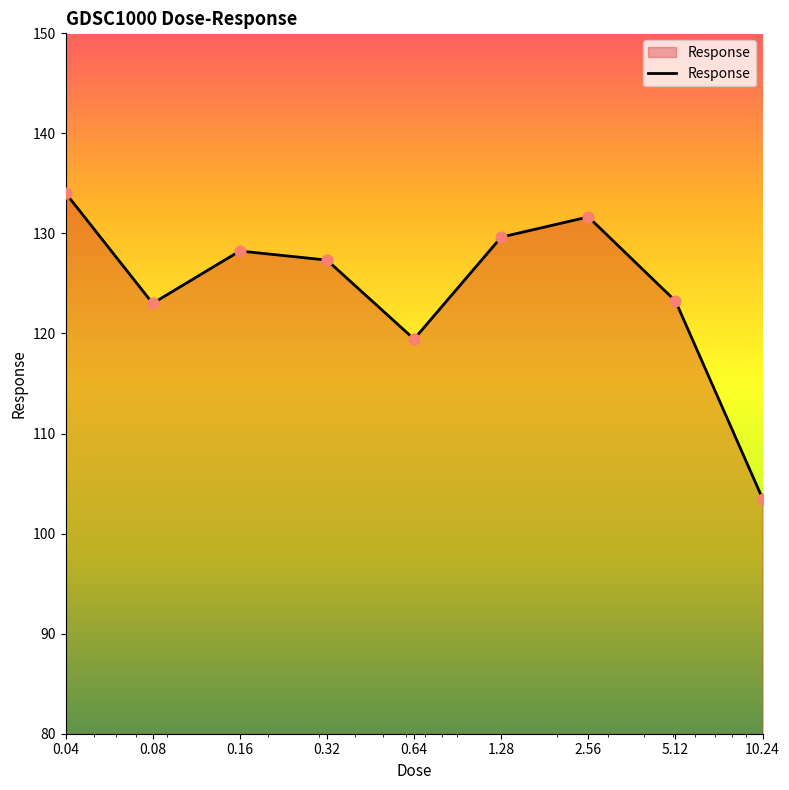

What is the minimum value shown in the chart?

103.5